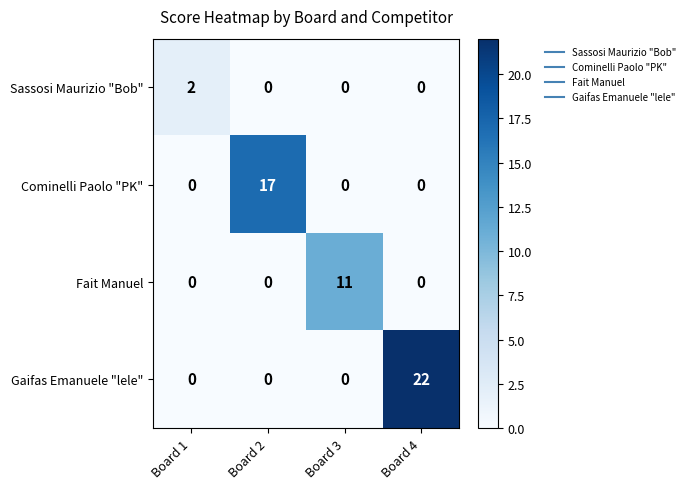

Reading left to right, what are all the values shown in this chart?

Sassosi Maurizio "Bob": 2	0	0	0
Cominelli Paolo "PK": 0	17	0	0
Fait Manuel: 0	0	11	0
Gaifas Emanuele "lele": 0	0	0	22